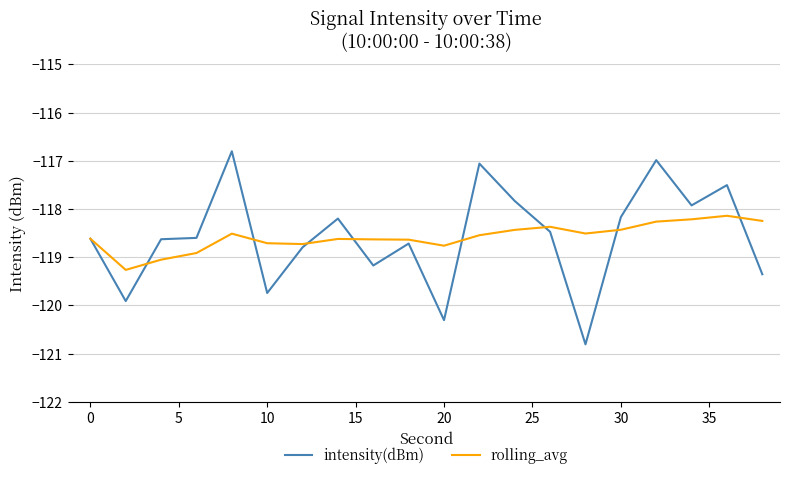

Which series has the widest spread of values?

intensity(dBm)